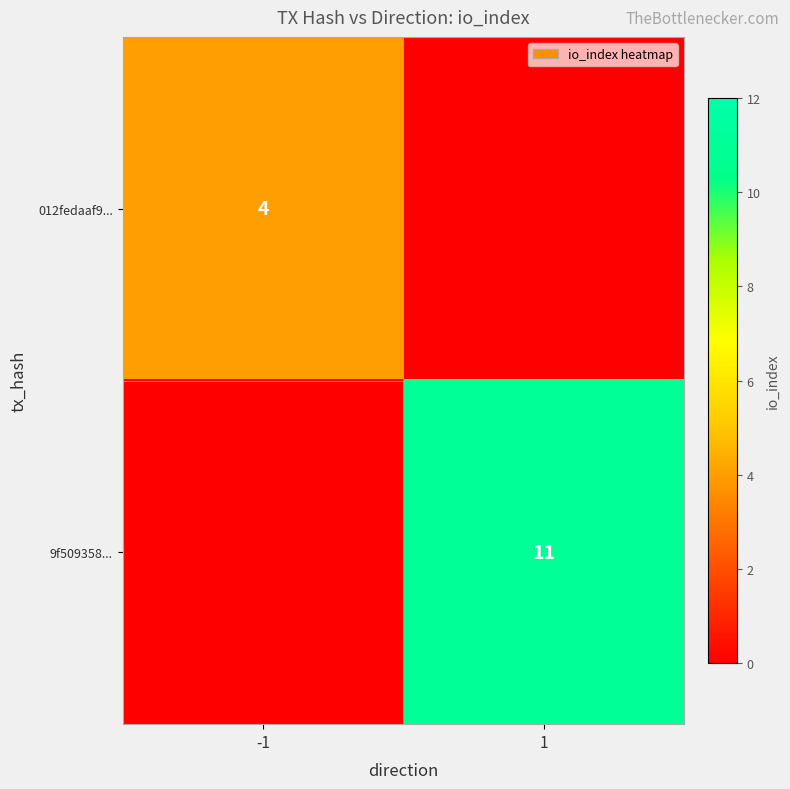

True or false: 9f509358... has a value of 11 at 1.

True